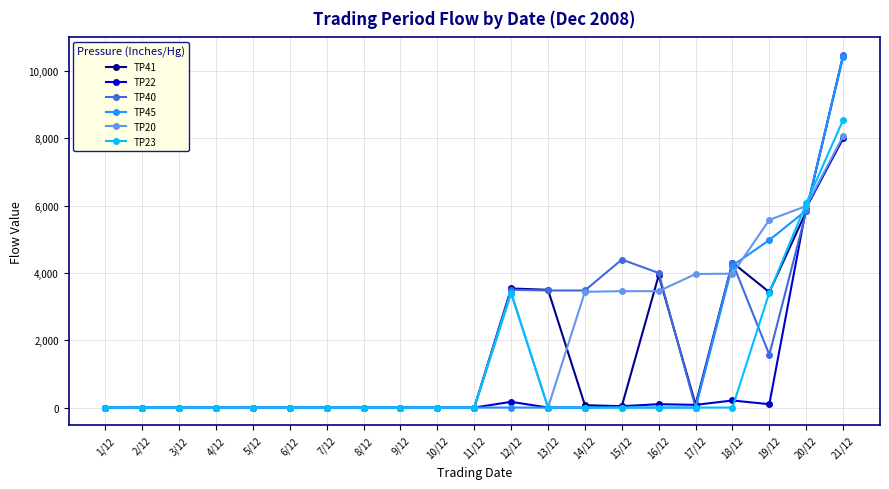

True or false: TP23 and TP22 cross at least once.

True